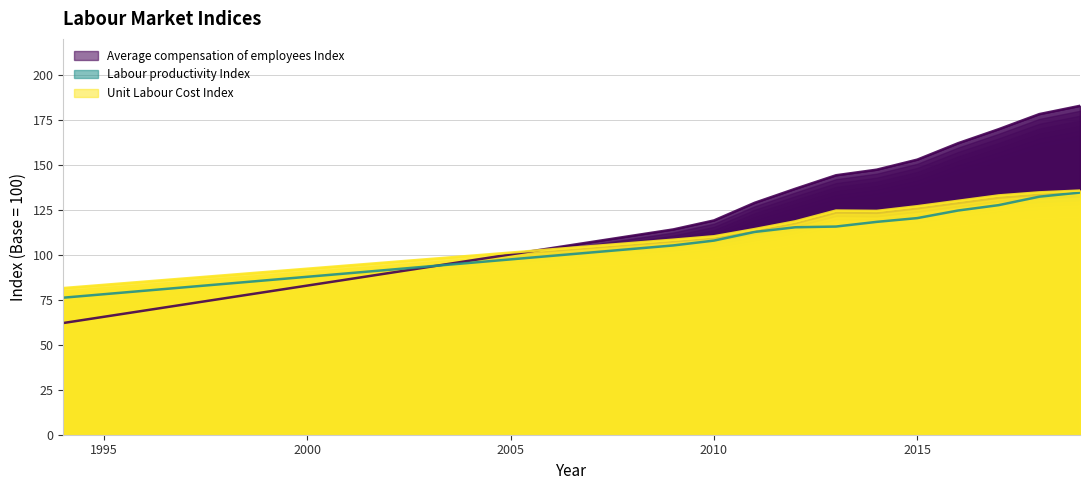

What value does the Average compensation of employees Index series have at 2018?

178.2